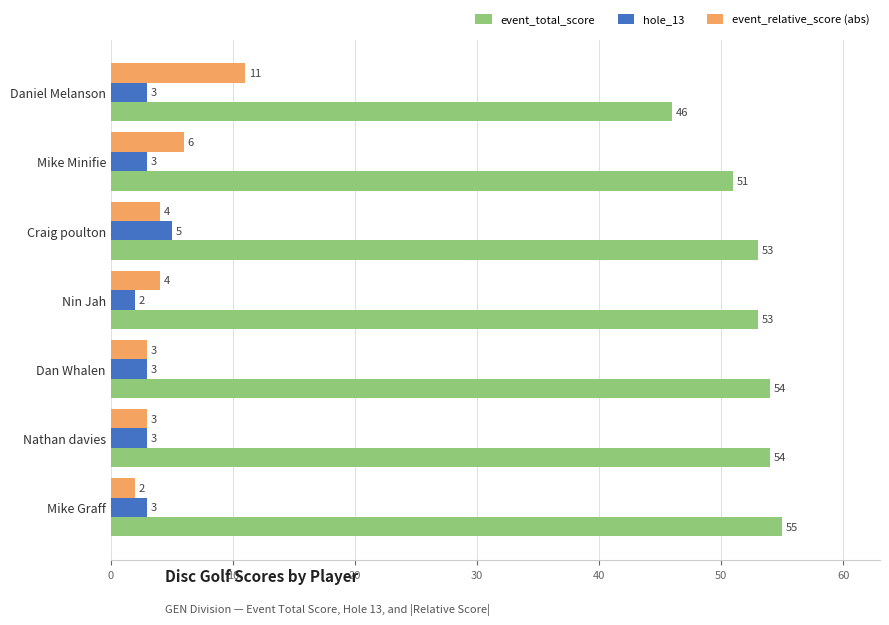

The event_relative_score (abs) series shows 10 at Mike Minifie. True or false?

False